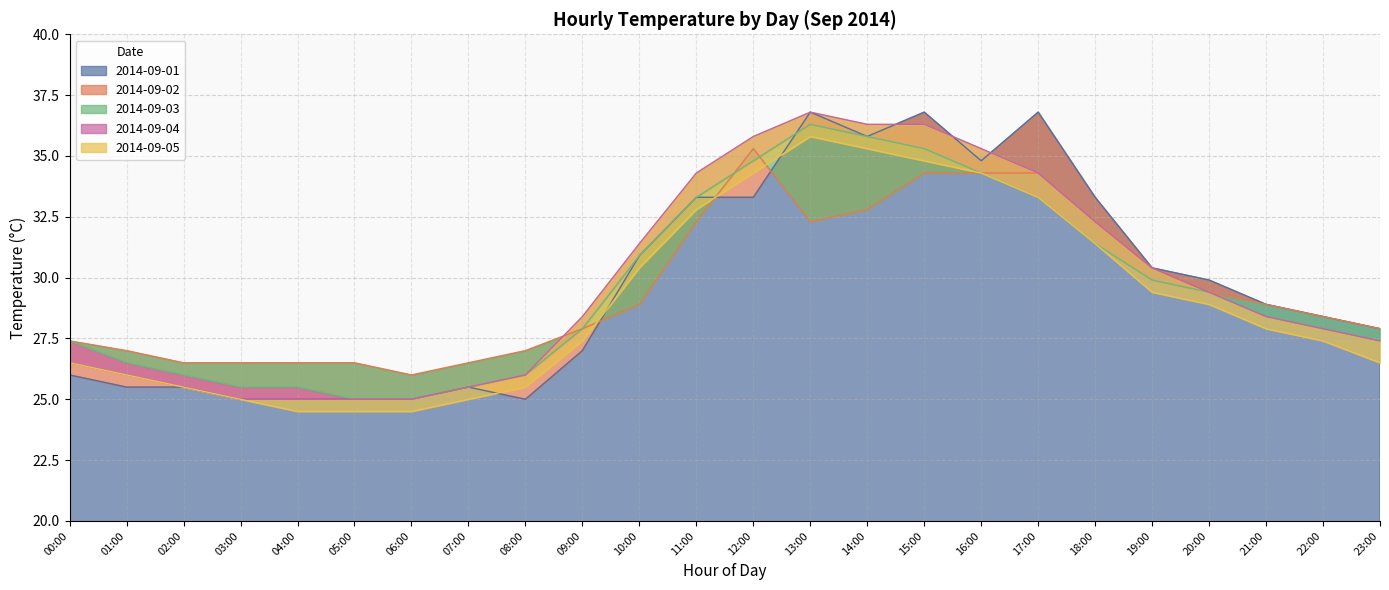

What is the label of the 1st point from the right?

23:00